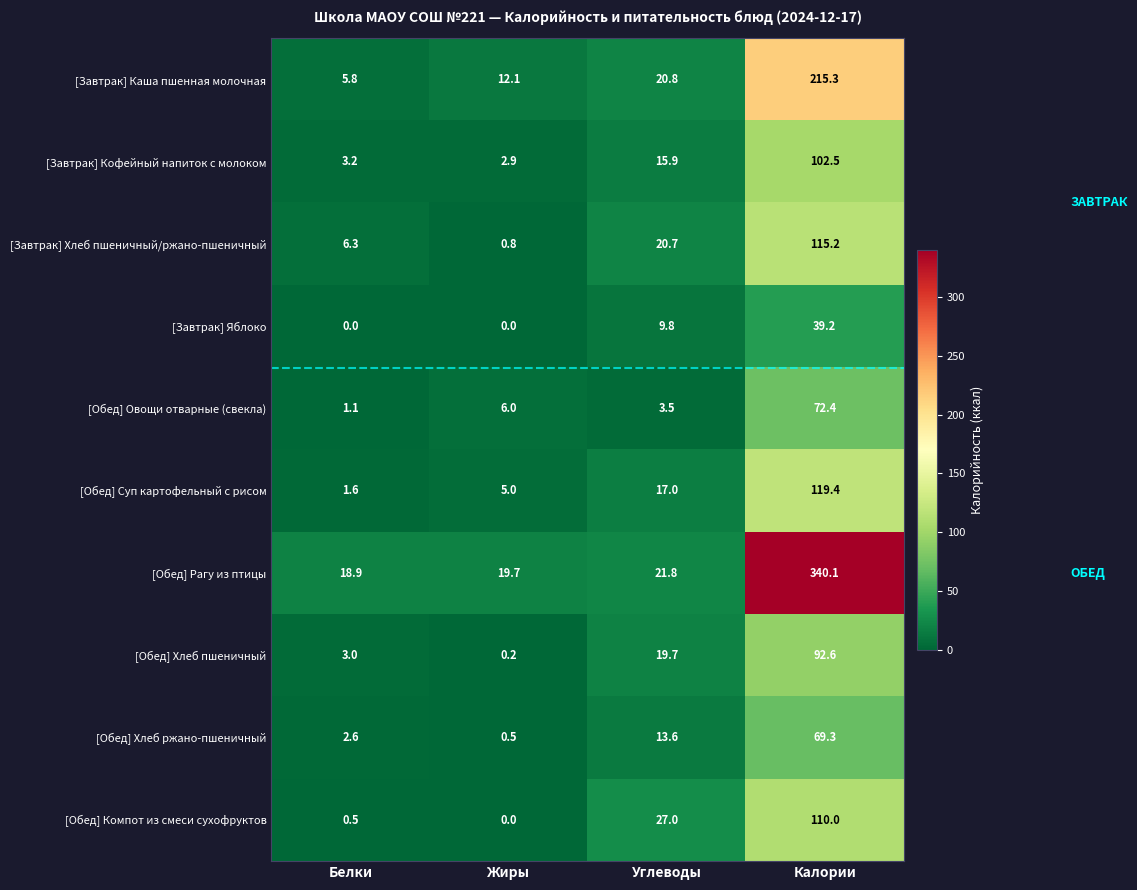

True or false: [Завтрак] Хлеб пшеничный/ржано-пшеничный has a value of 115.2 at Калории.

True